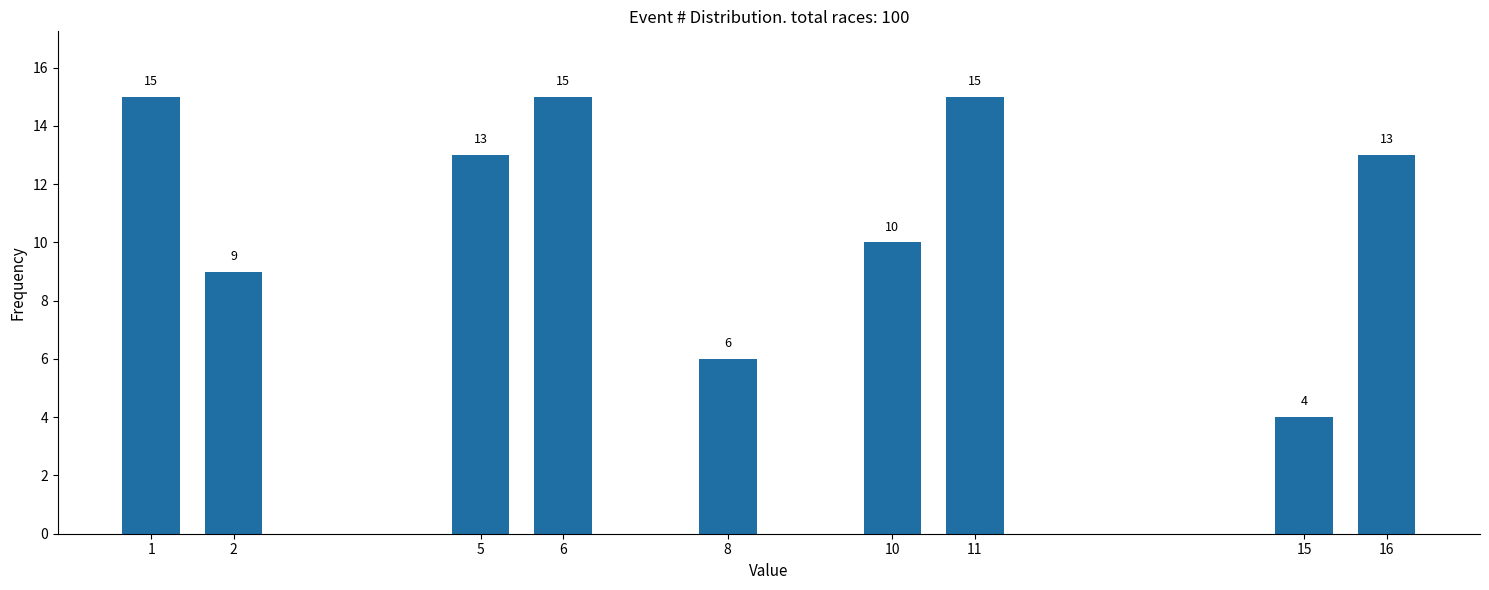

Reading left to right, transcribe all the data shown in this chart.

15	9	13	15	6	10	15	4	13